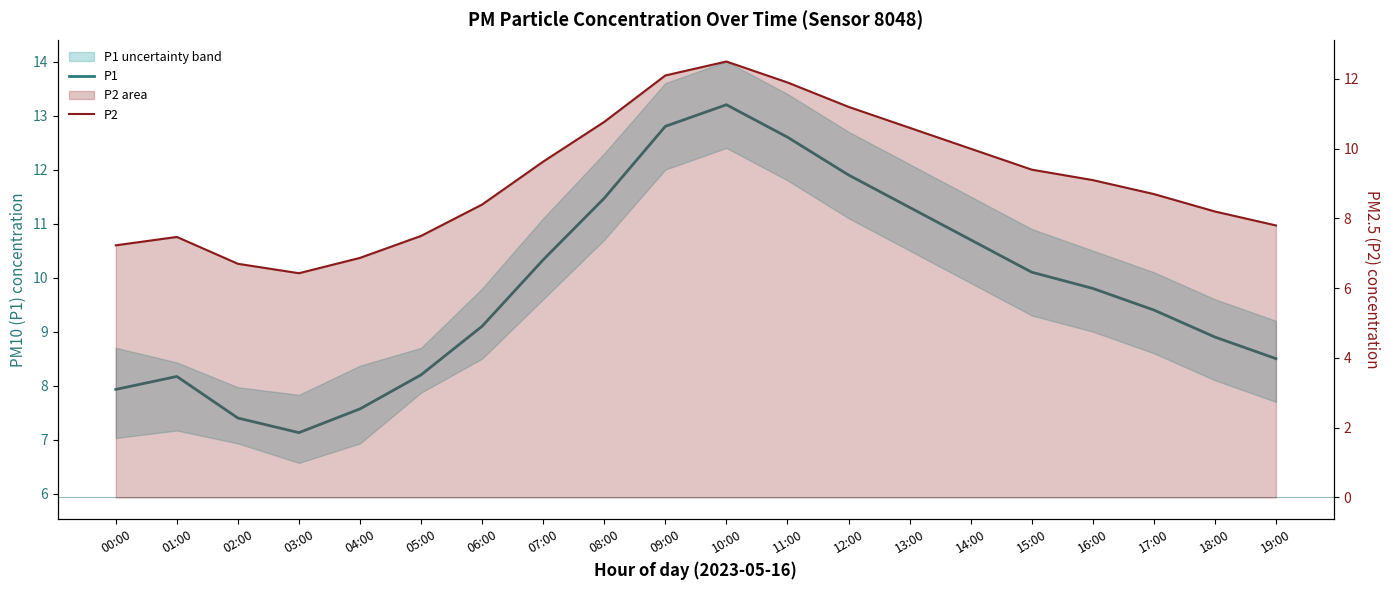

Rank the series by their maximum value, from highest to lowest.

P1, P2